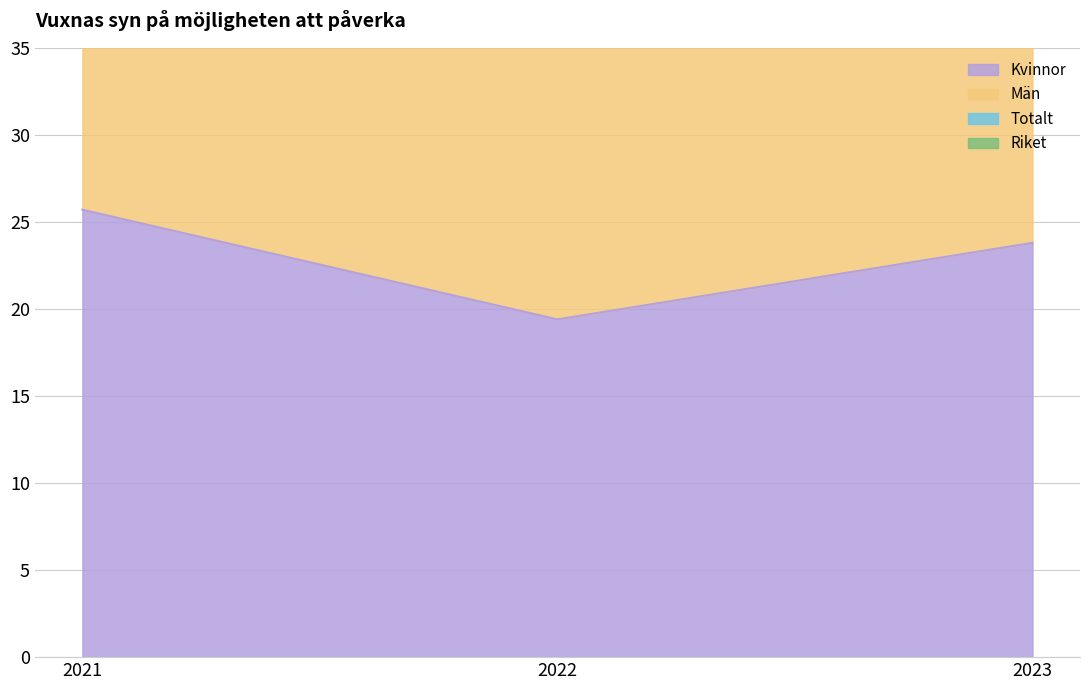

Where does the Kvinnor series first go above 23?

2021